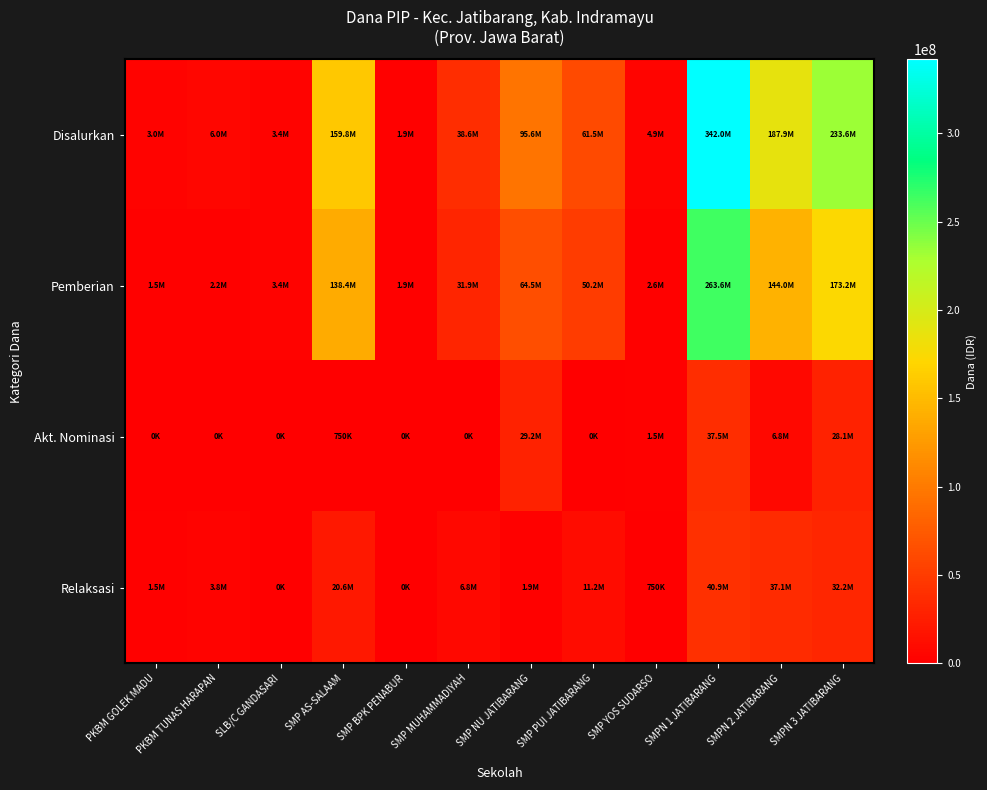

Which series has the largest range (max minus min)?

Disalurkan